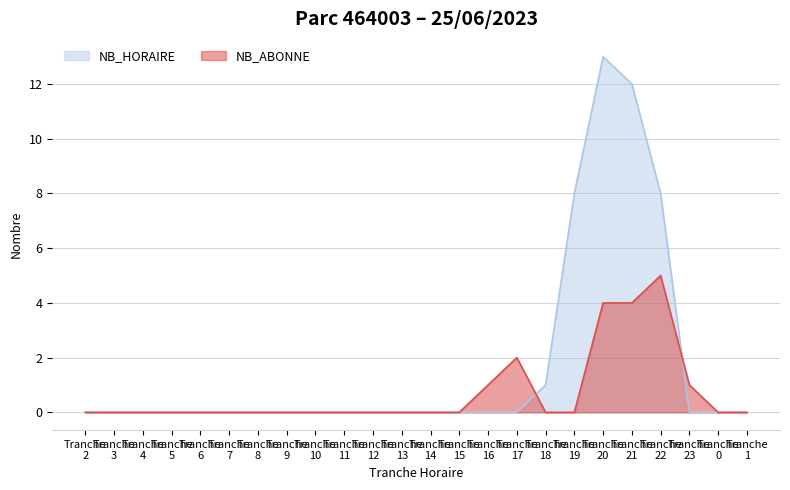

What is the greatest value displayed?

13